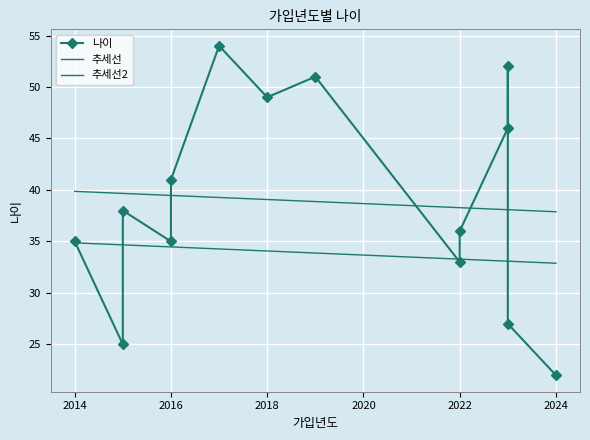

How many values are below 38?

7